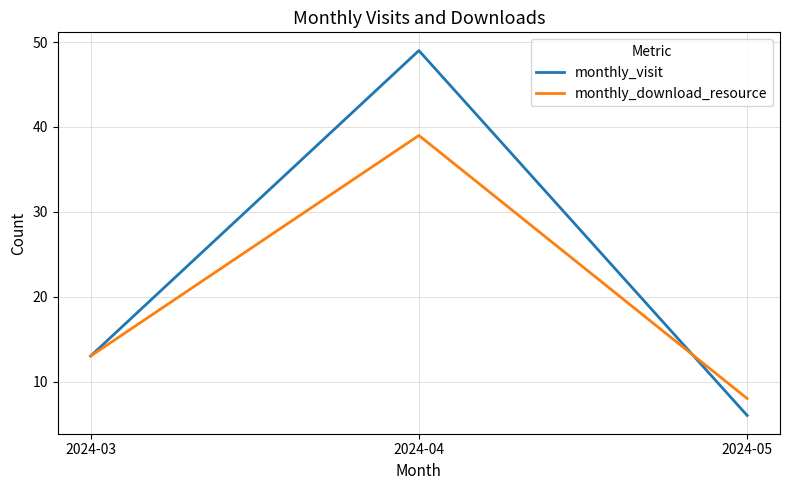

What is the minimum value for monthly_visit?

6